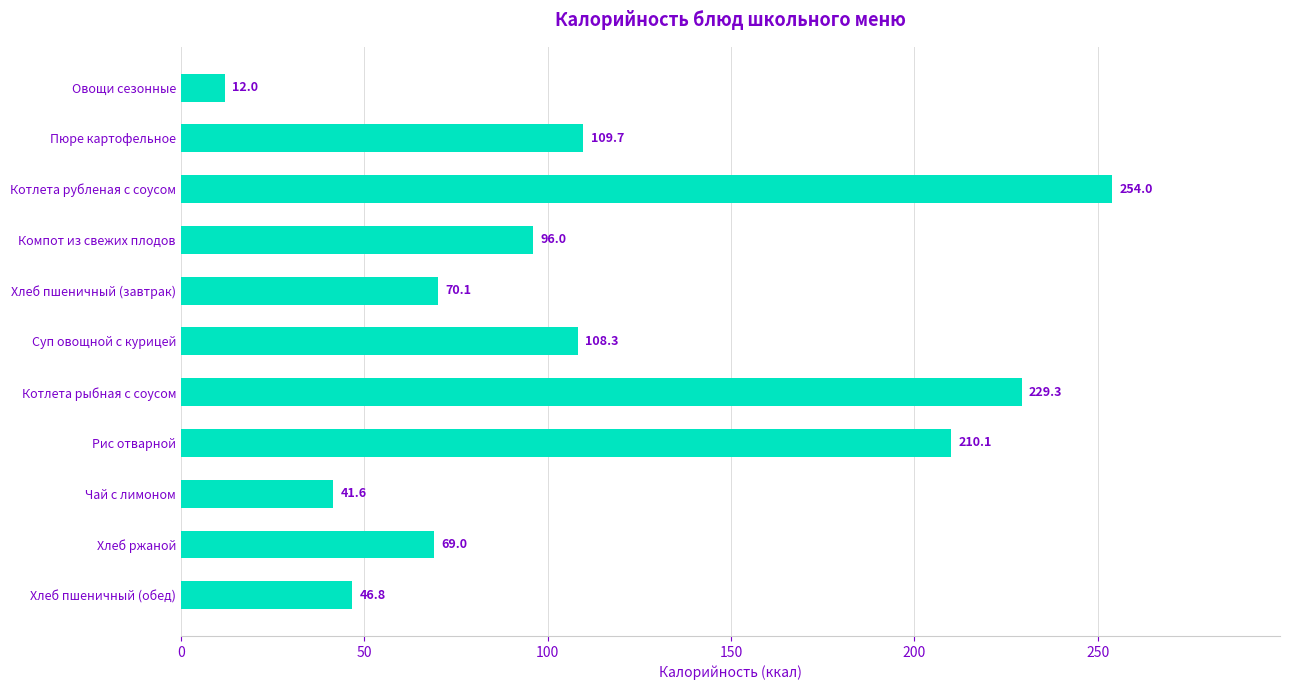

True or false: the data shows 61.4 at Чай с лимоном.

False